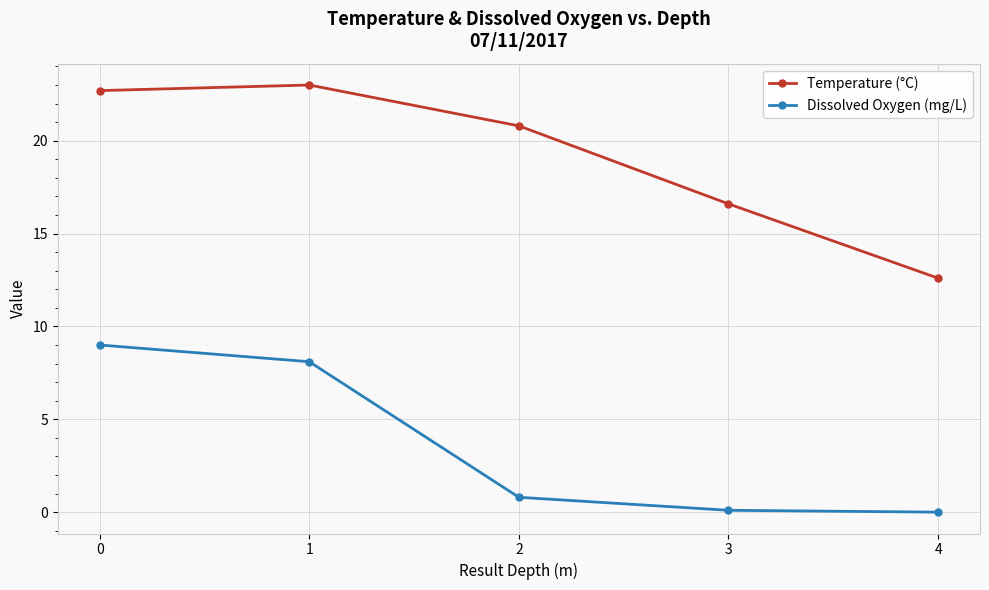

How many values in the Temperature (°C) series exceed 20?

3